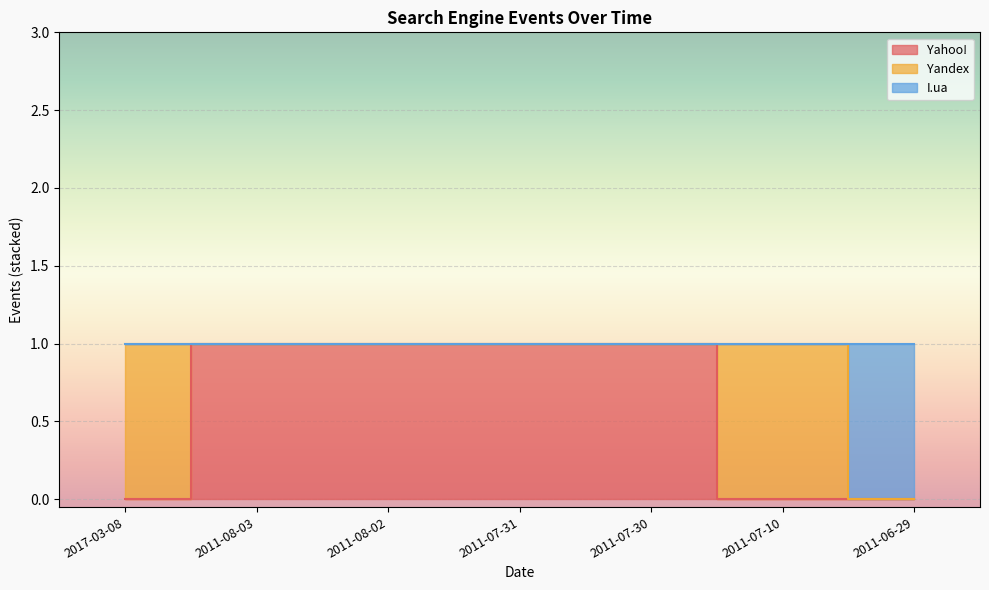

True or false: Yahoo! has a value of 0 at 2011-06-29.

False